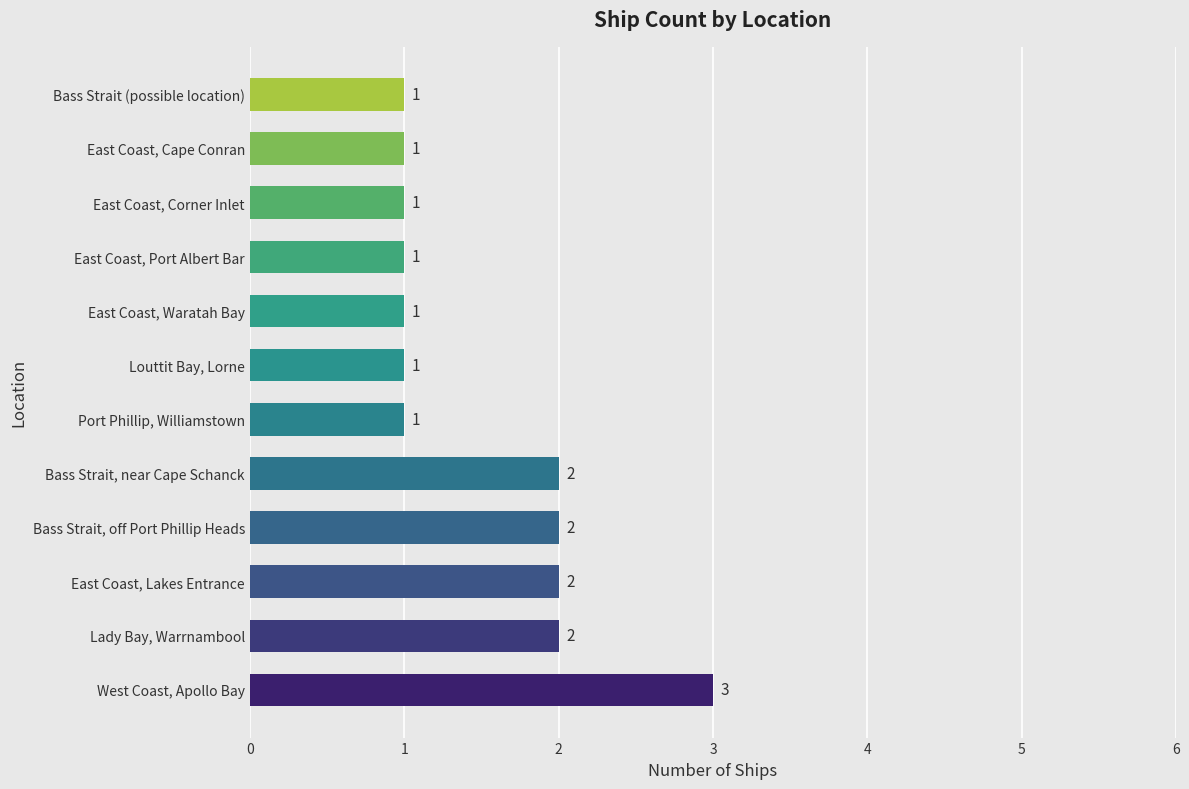

The value at East Coast, Lakes Entrance is 1. True or false?

False